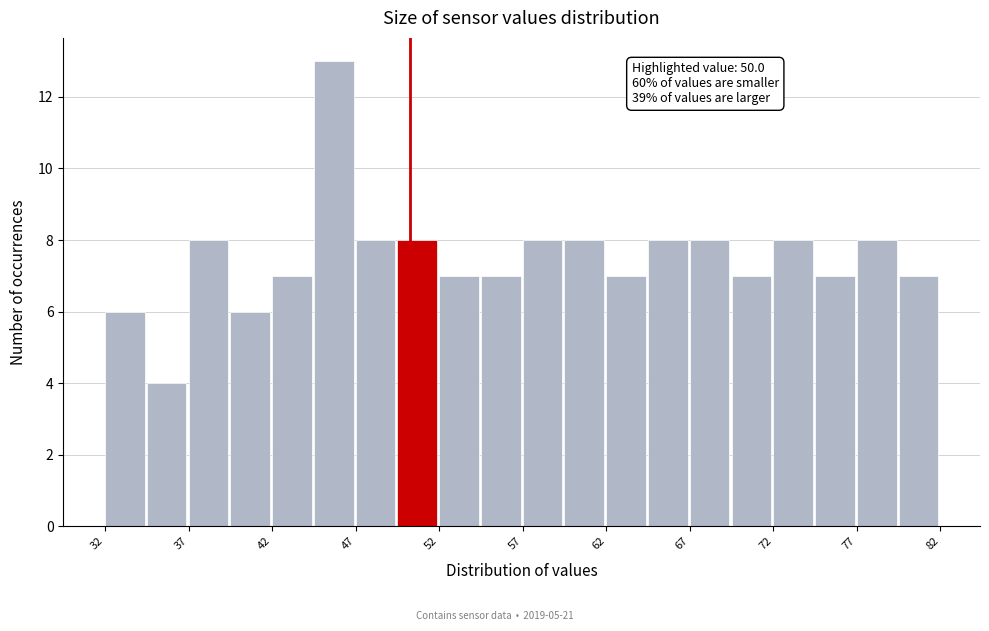

Read against the x-axis, roughly where is the centre of the tallest bar?

45